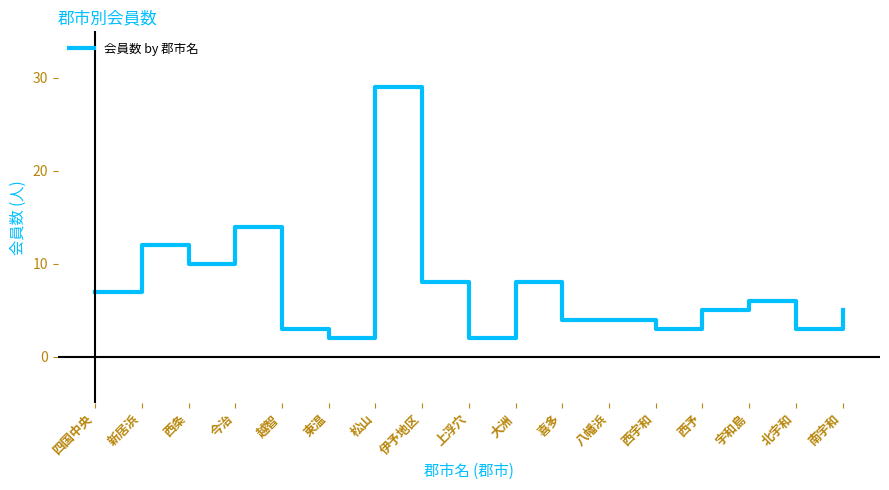

What is the sum of the values at 喜多 and 北宇和?

7